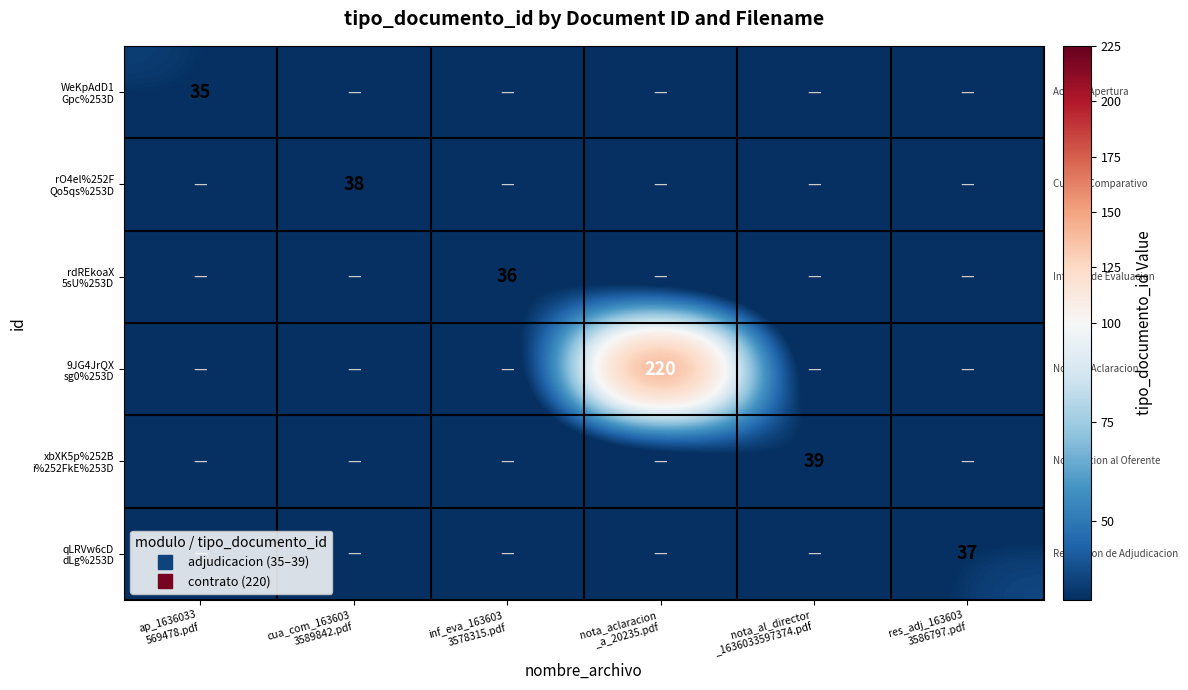

The qLRVw6cD dLg%253D series shows 51 at res_adj_163603 3586797.pdf. True or false?

False